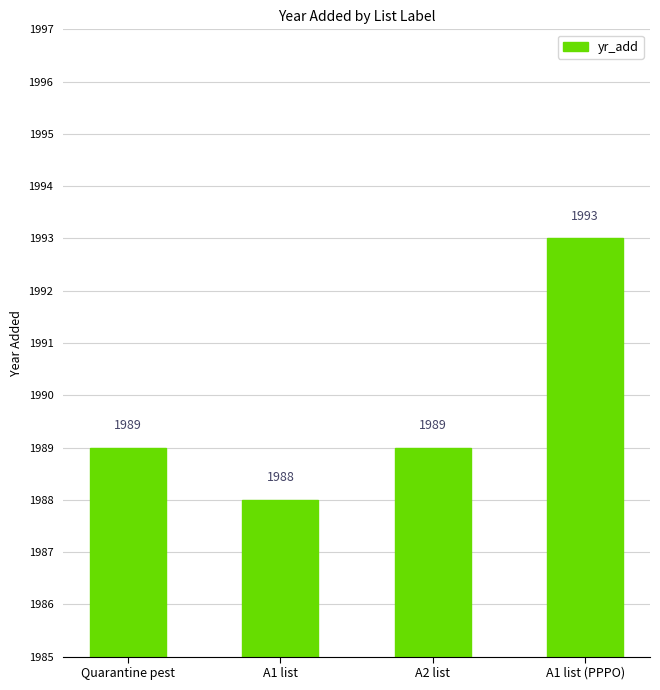

At which category does the chart reach its peak across all series?

A1 list (PPPO)